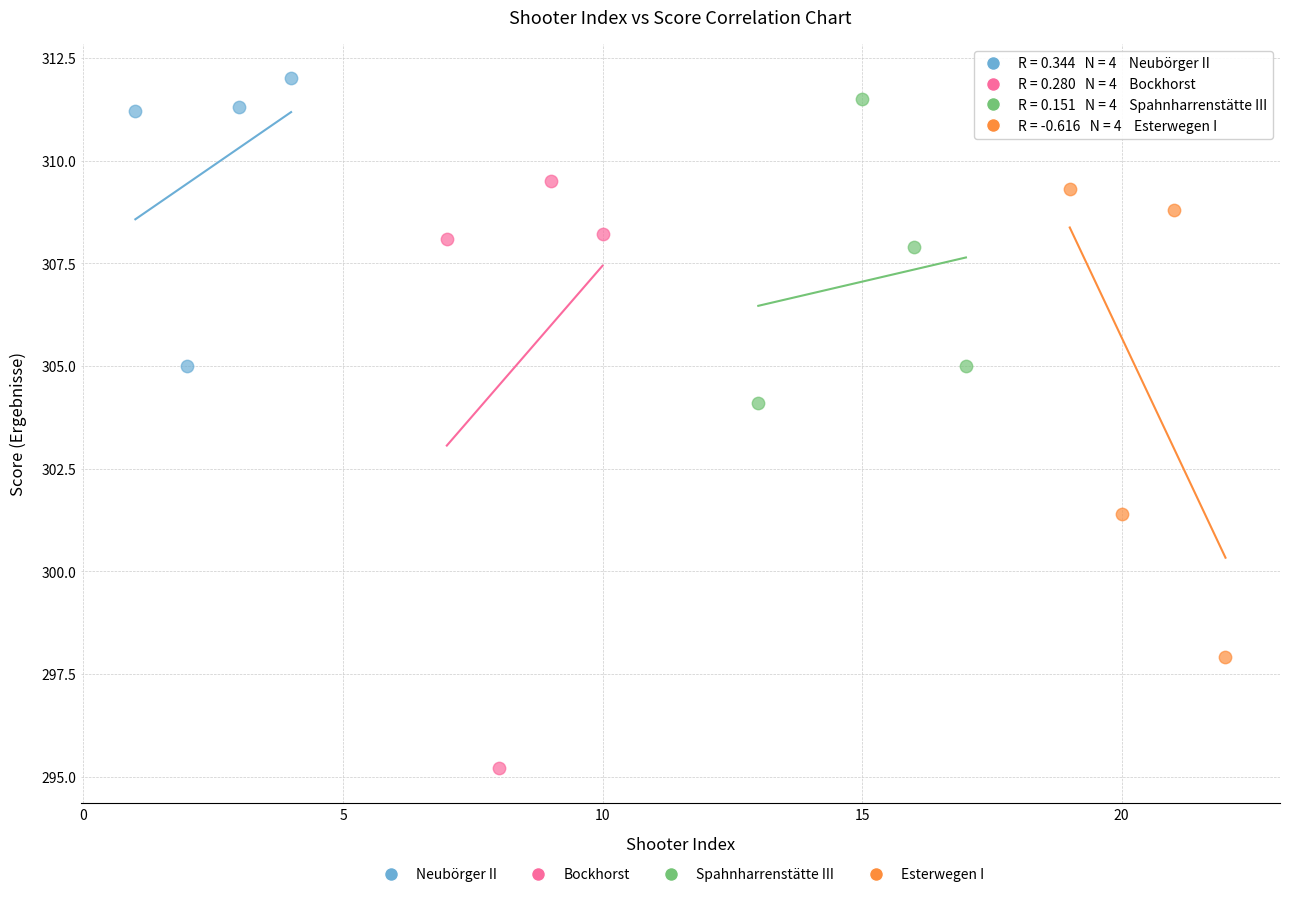

Which series contains the lowest Y value?

Bockhorst